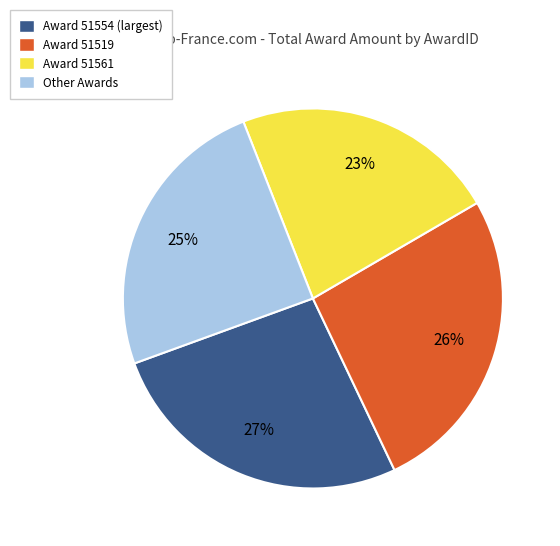

Which slice is the smallest?

Award 51561